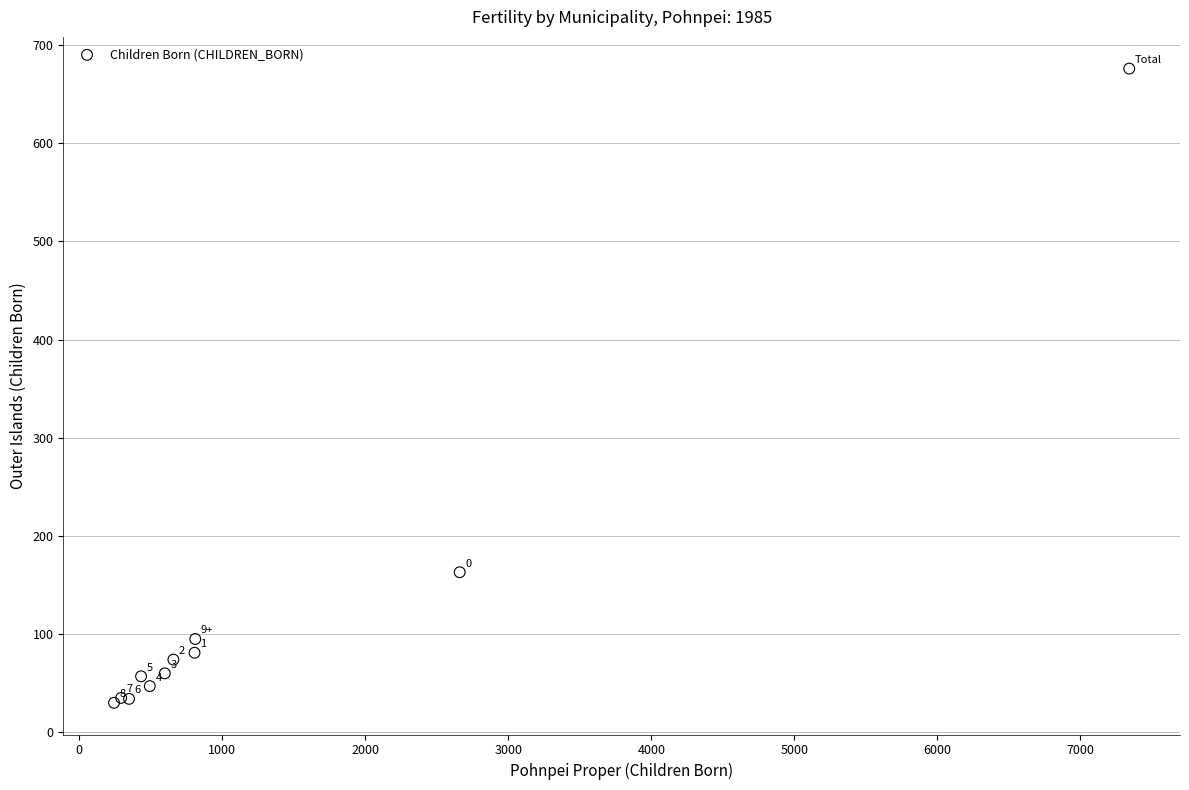

What Y value in the scatter plot is closest to 353?

163